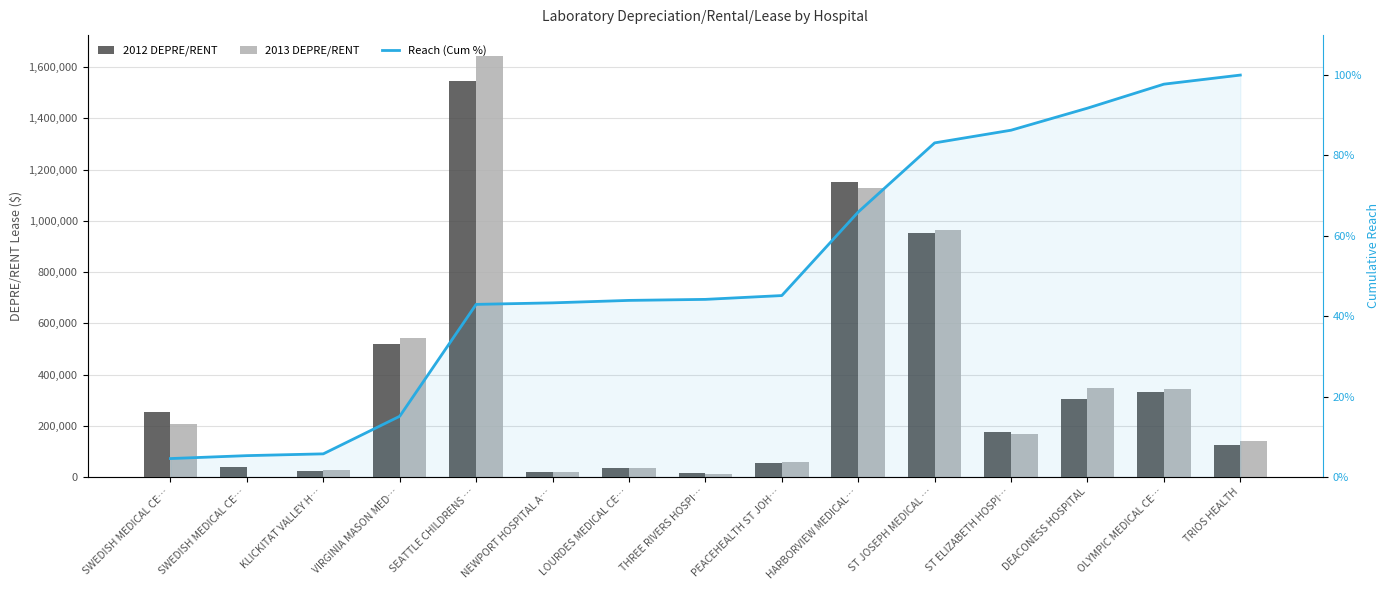

Where does the 2013 DEPRE/RENT series first go above 166363?

SWEDISH MEDICAL CE…